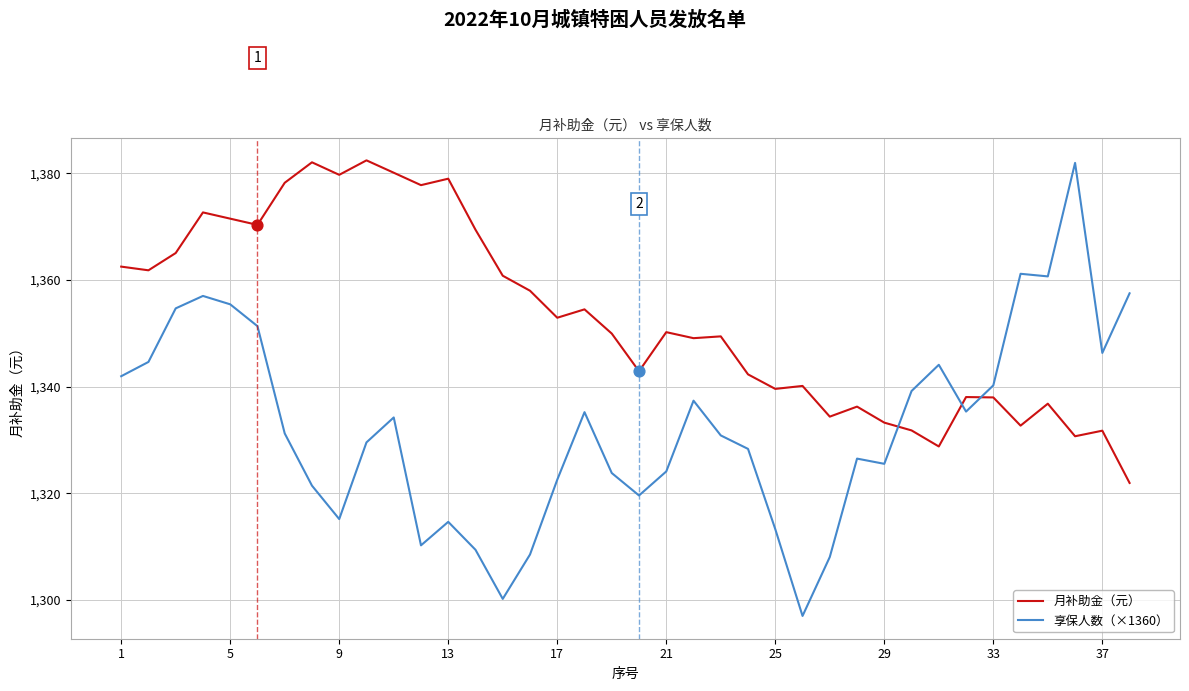

At how many categories does at least one series exceed 1363?

13